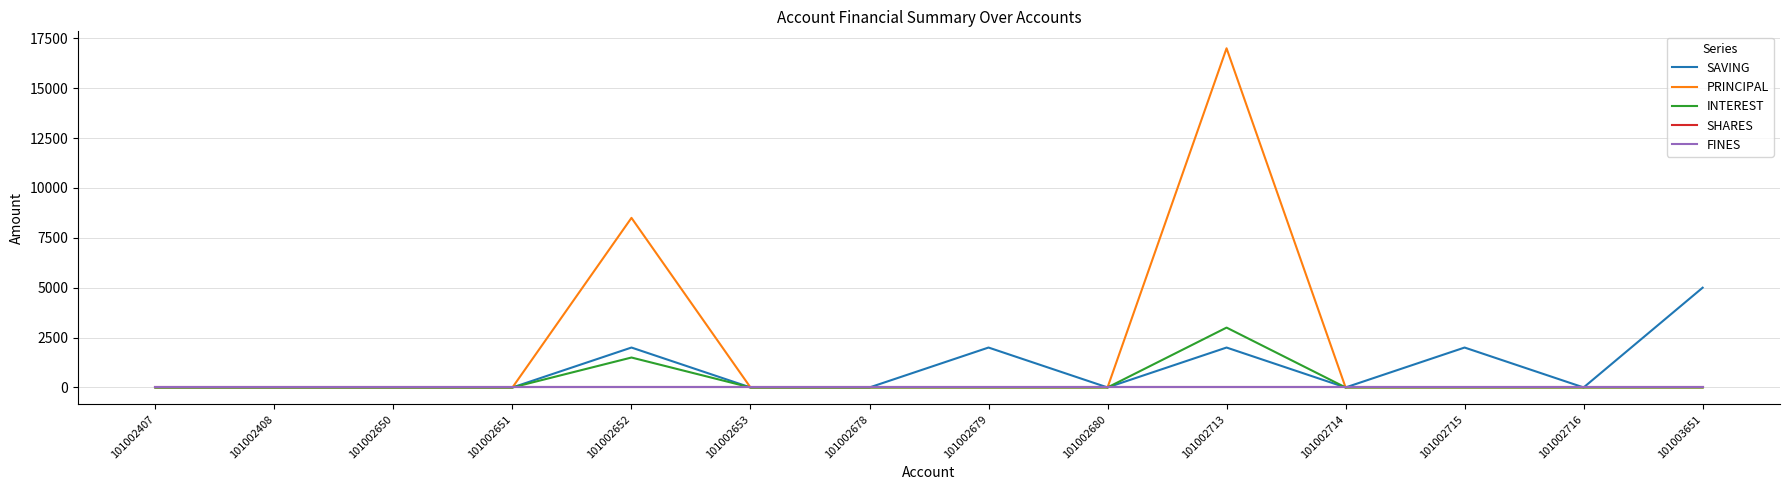

True or false: PRINCIPAL and FINES intersect in this chart.

False